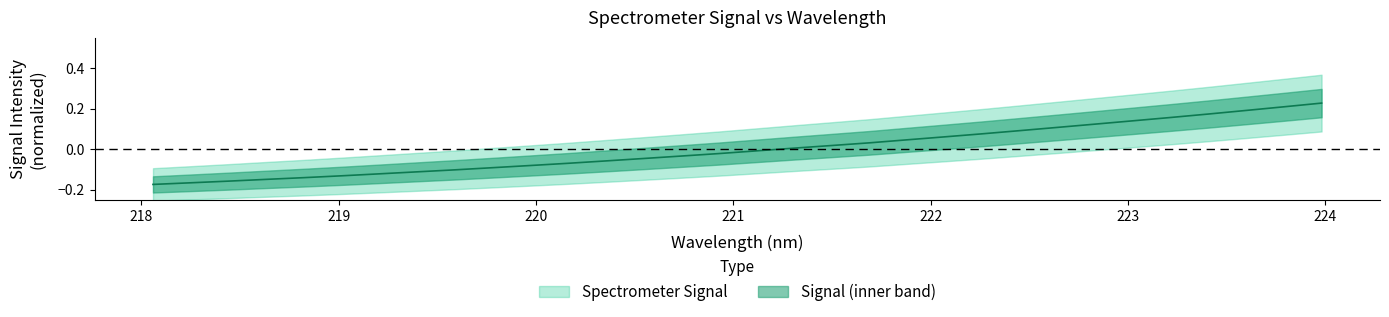

Where is the data nearest to the value 0?

221.3083